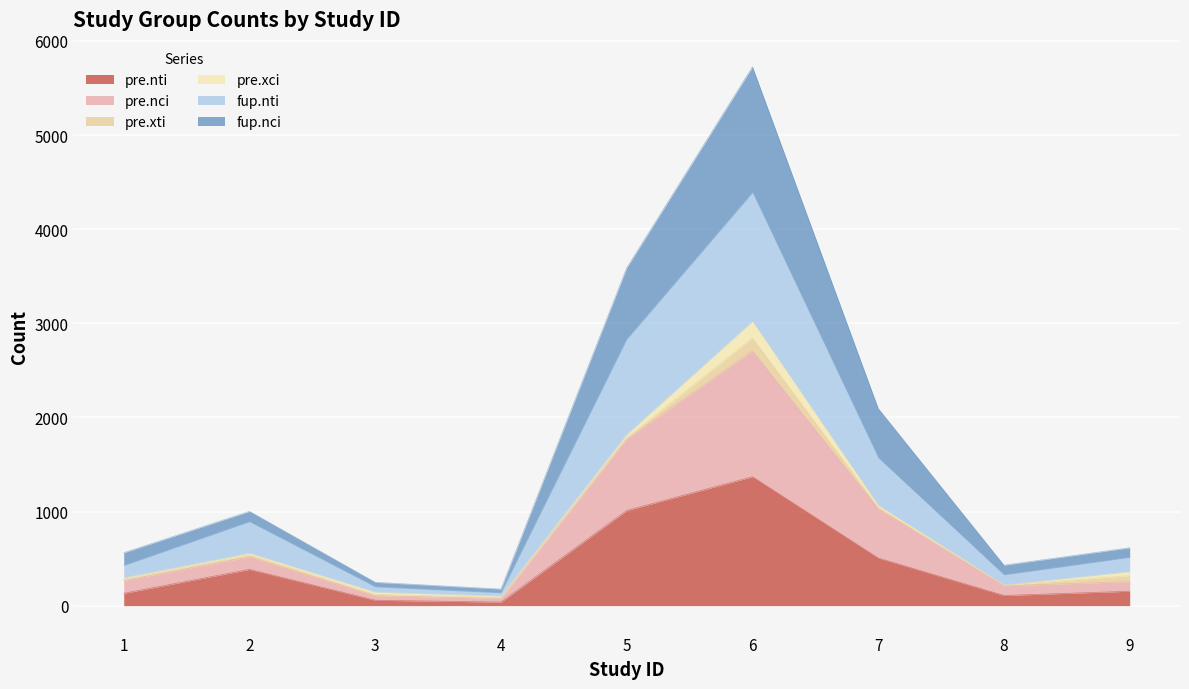

Which series has the widest spread of values?

pre.nci